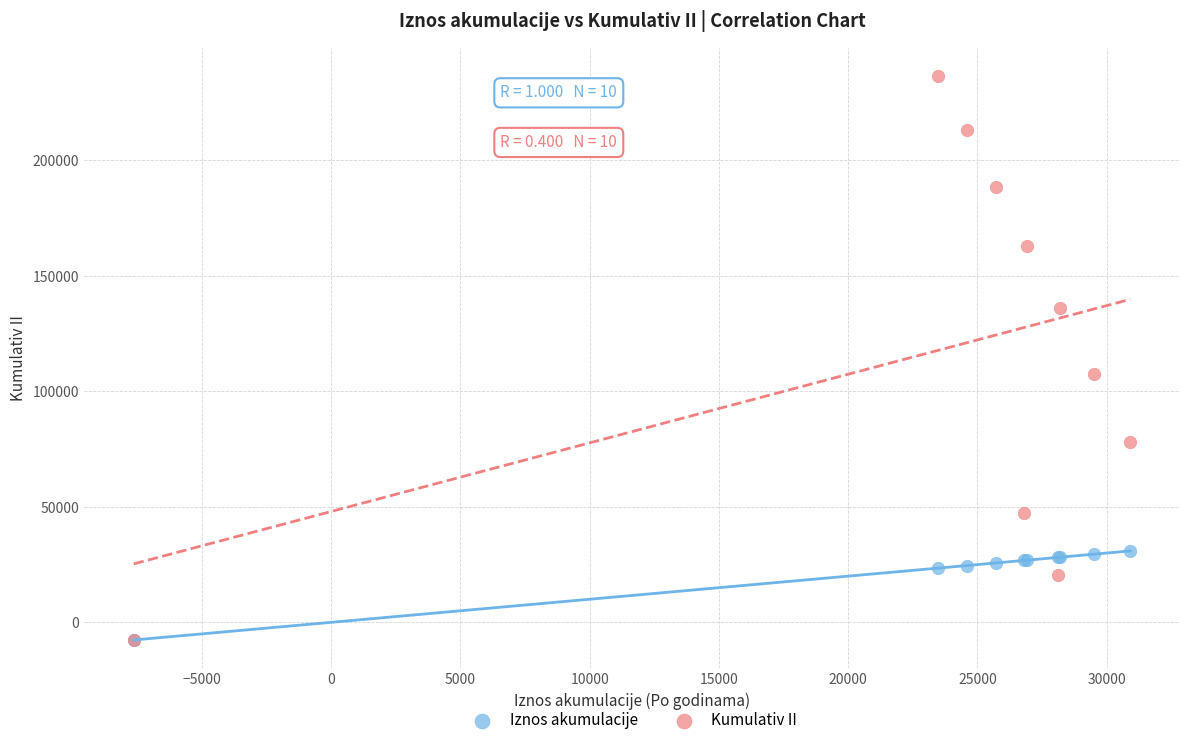

In the Iznos akumulacije series, what Y value is closest to 11634?

23491.3